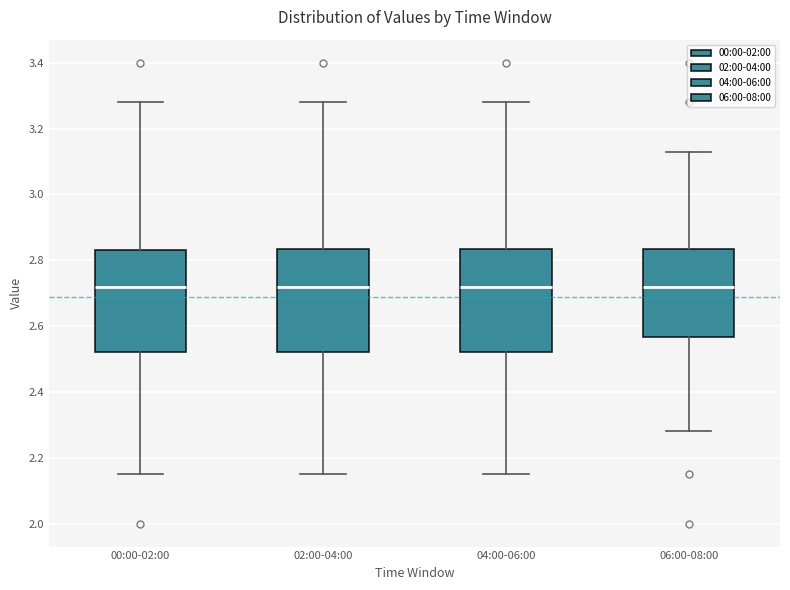

Reading left to right, read every box against the y-axis: the position of its median line, the range the box covers, and the ends of its whiskers. The values are not printed on the chart, so give them approximately, as read against the axis.

00:00-02:00: median 2.72, box 2.52 to 2.84, whiskers 2.16 to 3.28
02:00-04:00: median 2.72, box 2.52 to 2.84, whiskers 2.16 to 3.28
04:00-06:00: median 2.72, box 2.52 to 2.84, whiskers 2.16 to 3.28
06:00-08:00: median 2.72, box 2.56 to 2.84, whiskers 2.28 to 3.14